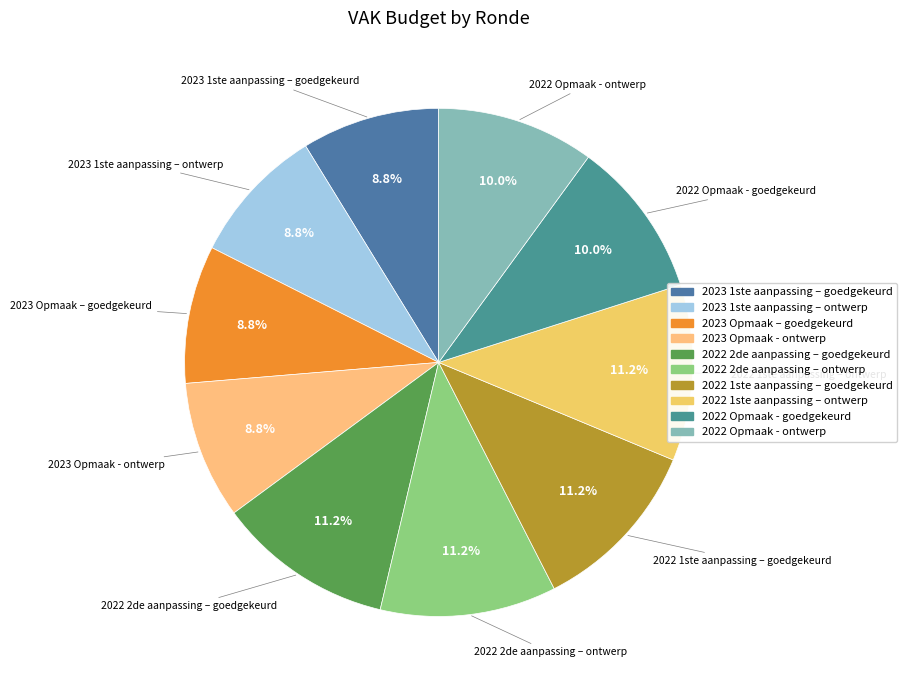

What portion of the pie excludes 2023 1ste aanpassing – ontwerp?

91.2%